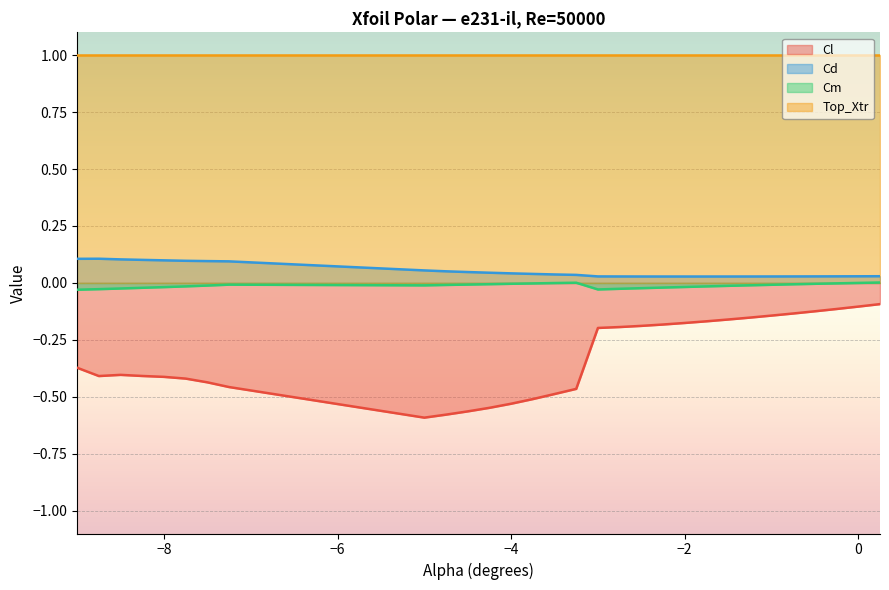

True or false: Cd and Top_Xtr cross at least once.

False